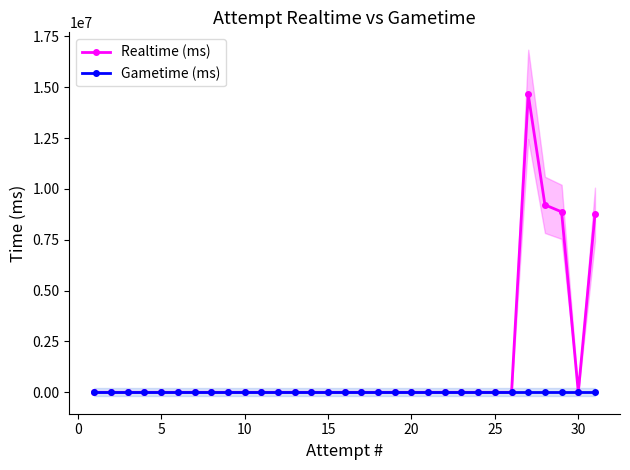

Rank the series at 30 from lowest to highest value.

Realtime (ms), Gametime (ms)